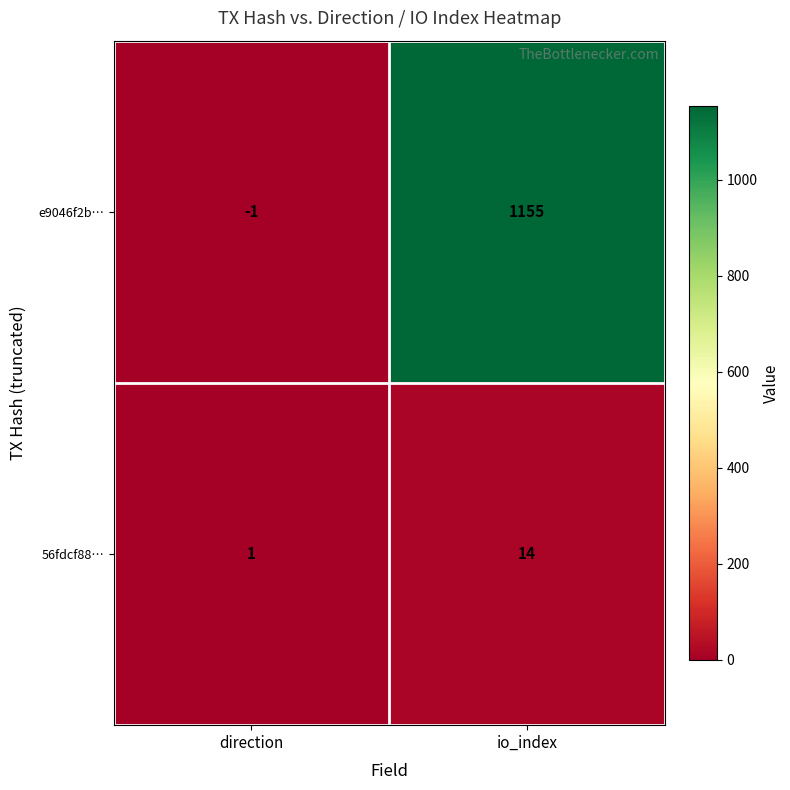

Reading left to right, list all the values displayed in this chart.

e9046f2b…: -1	1155
56fdcf88…: 1	14